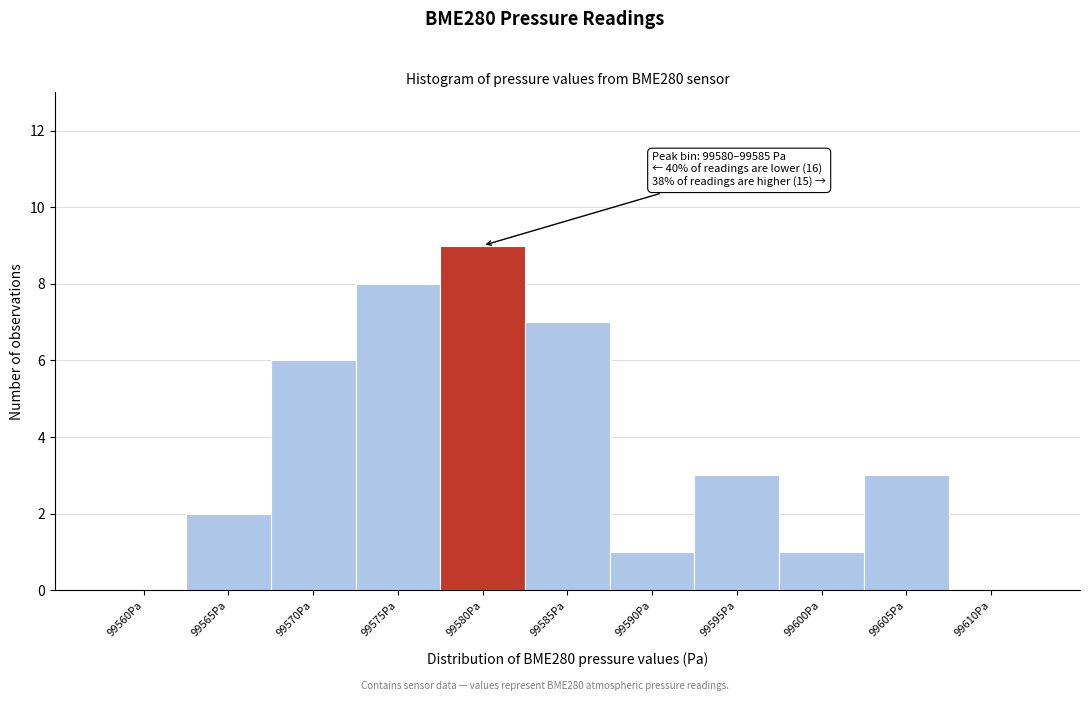

Reading left to right, list all the values displayed in this chart.

99560Pa=0	99565Pa=2	99570Pa=6	99575Pa=8	99580Pa=9	99585Pa=7	99590Pa=1	99595Pa=3	99600Pa=1	99605Pa=3	99610Pa=0